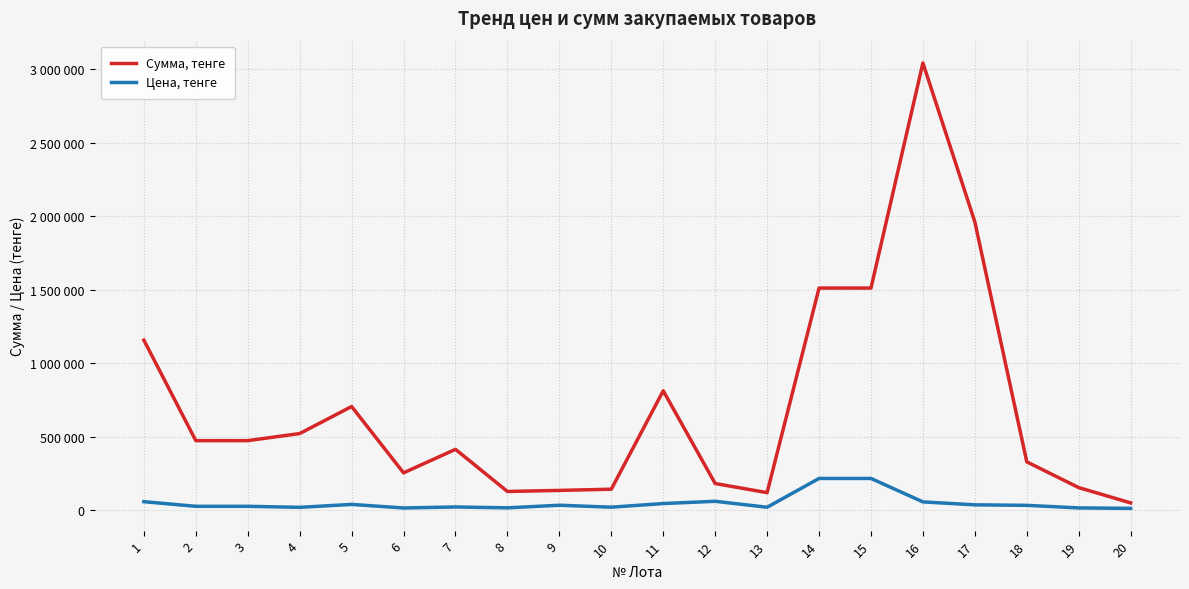

What is the smallest value displayed?

12375